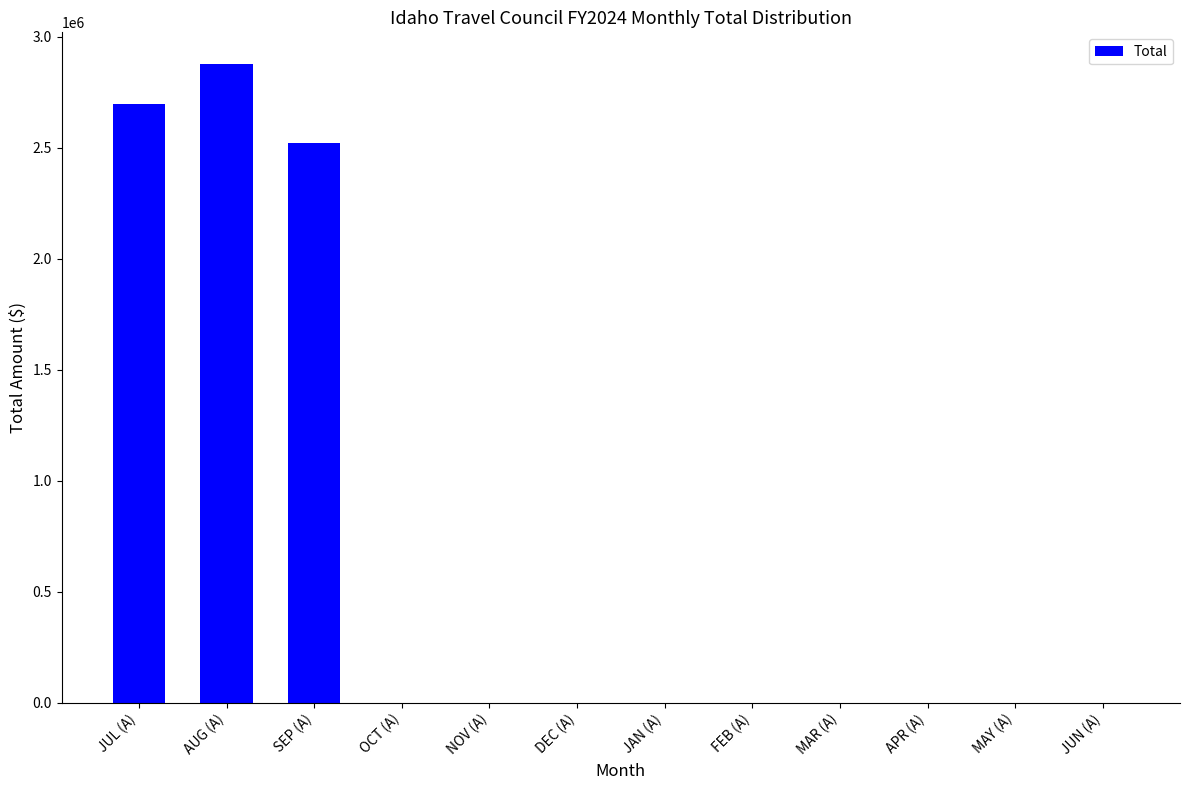

Which category has the highest value across all series?

AUG (A)